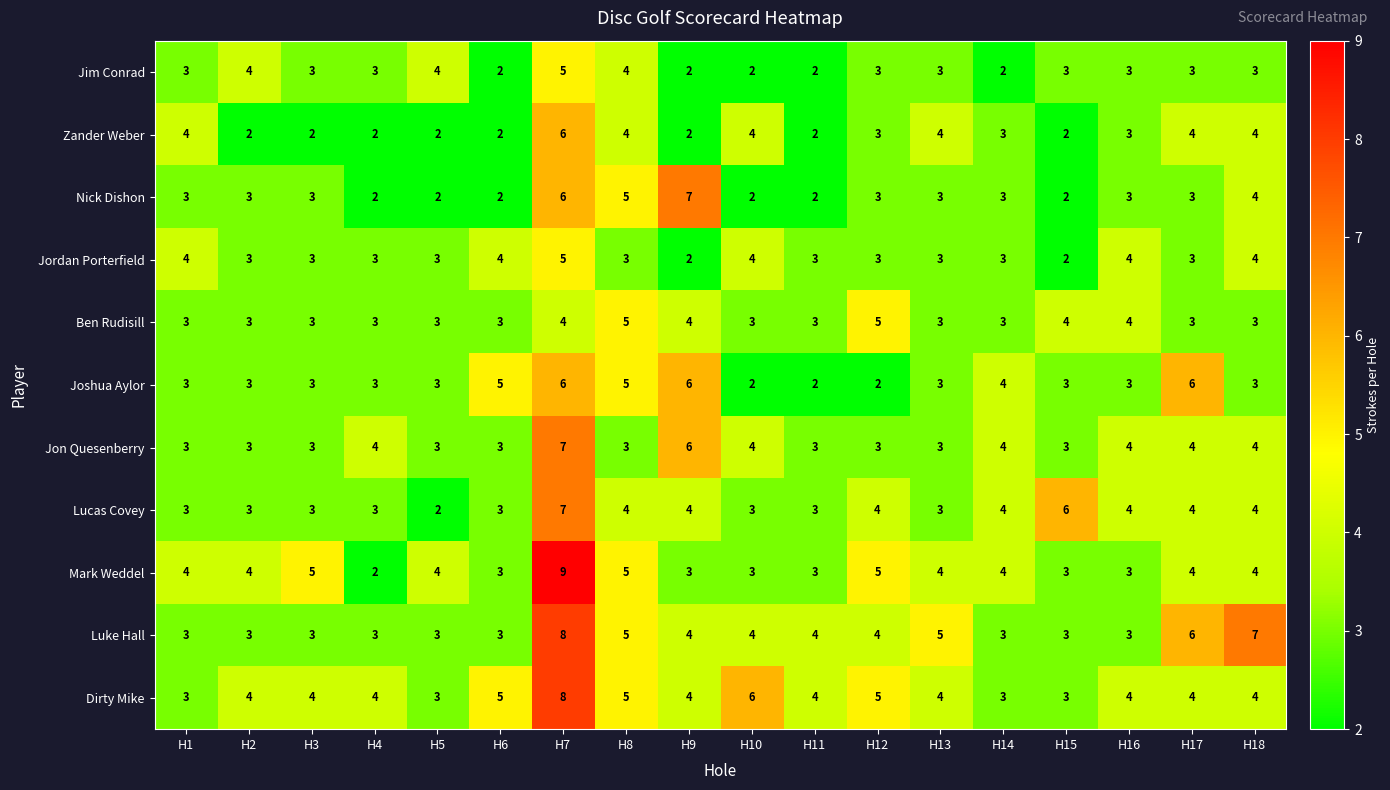

How many data points does each series have?

18